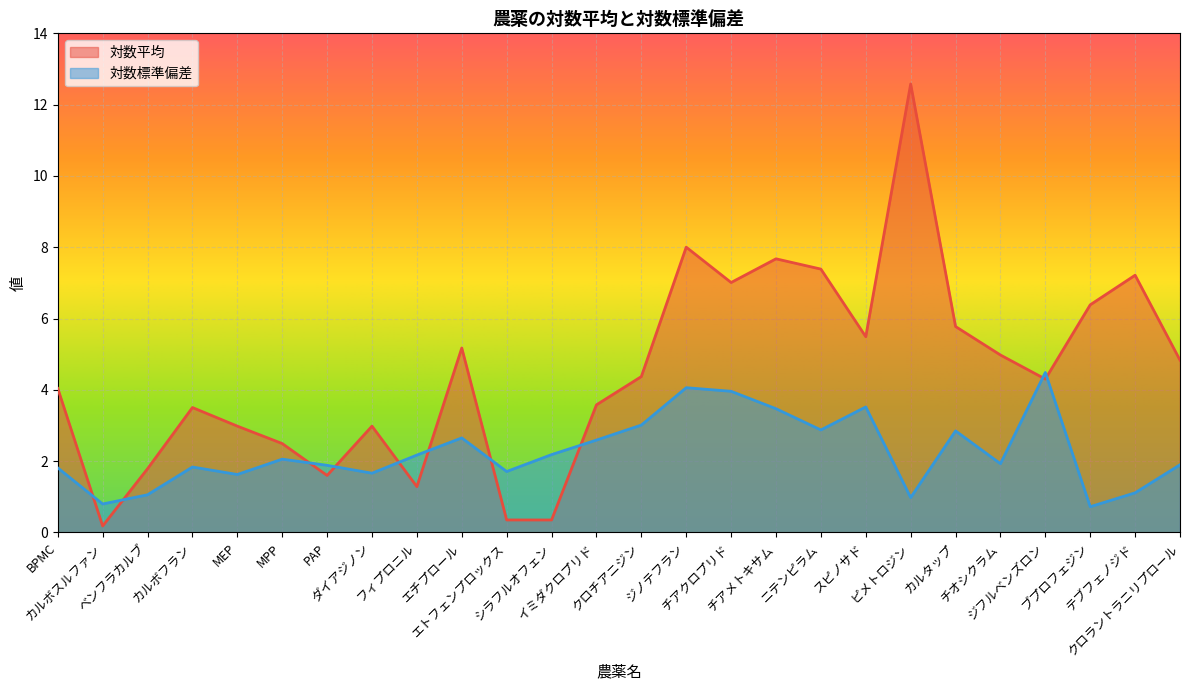

At which label does 対数標準偏差 reach its peak?

ジフルベンズロン